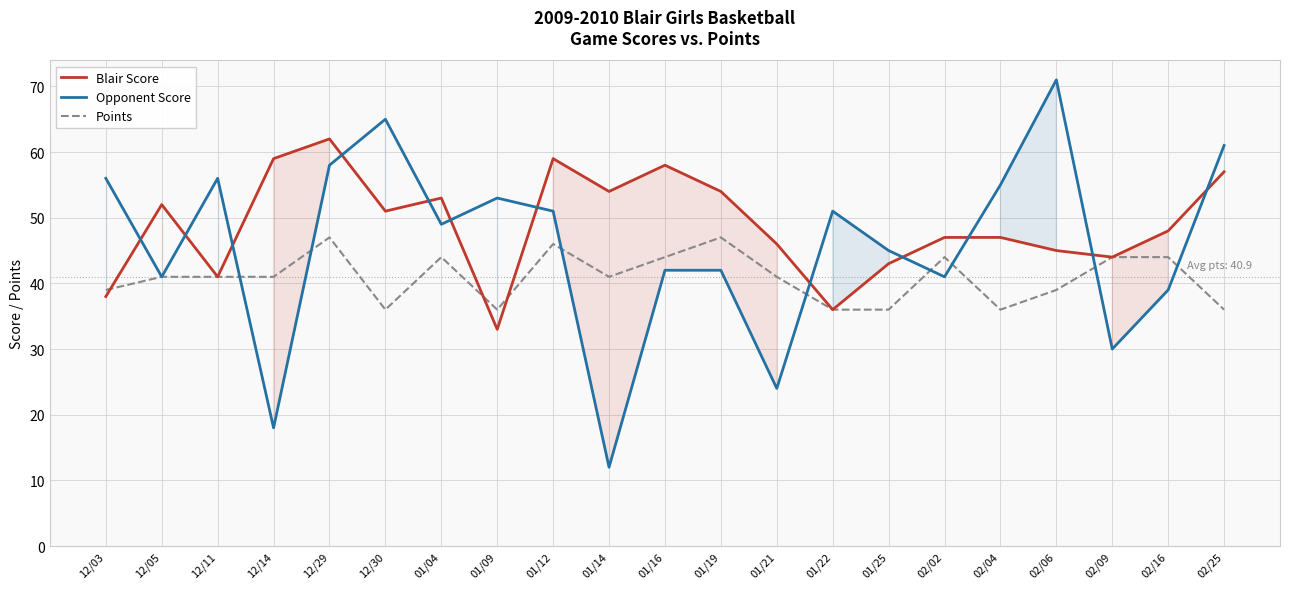

At how many categories does at least one series exceed 36?

21